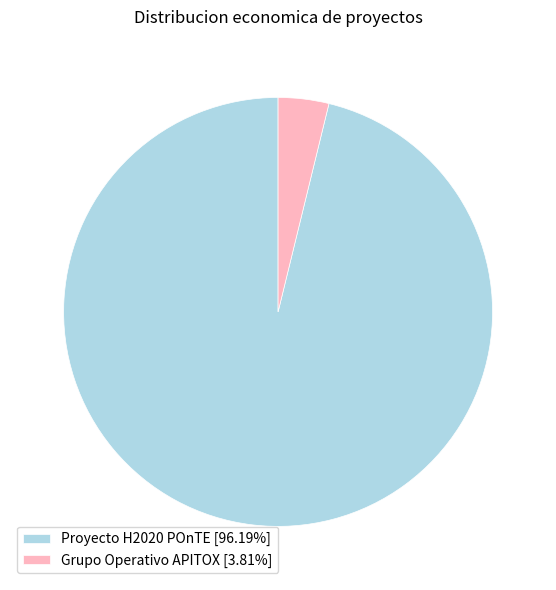

True or false: Proyecto H2020 POnTE accounts for 96% of the total.

True